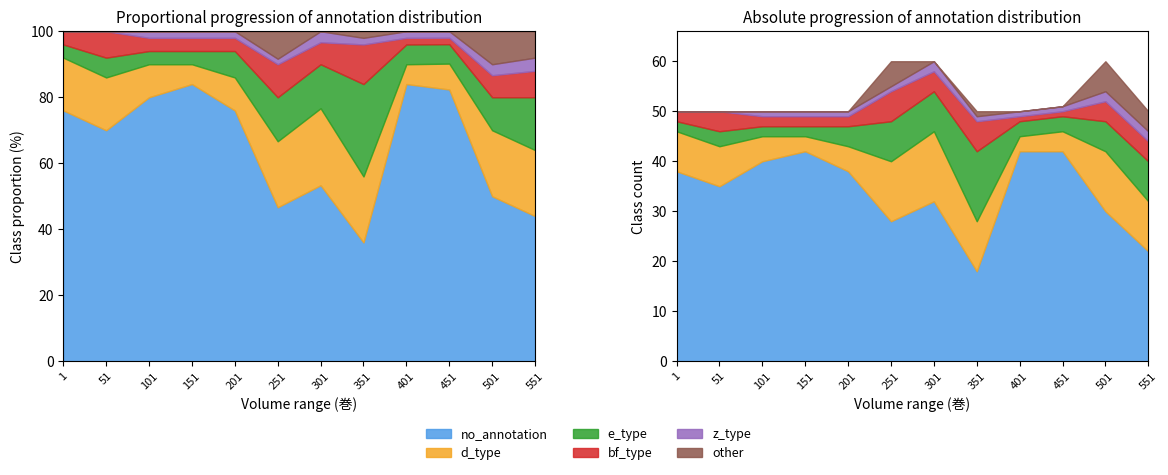

What is the value of the no_annotation point at the 2nd from the left?

35